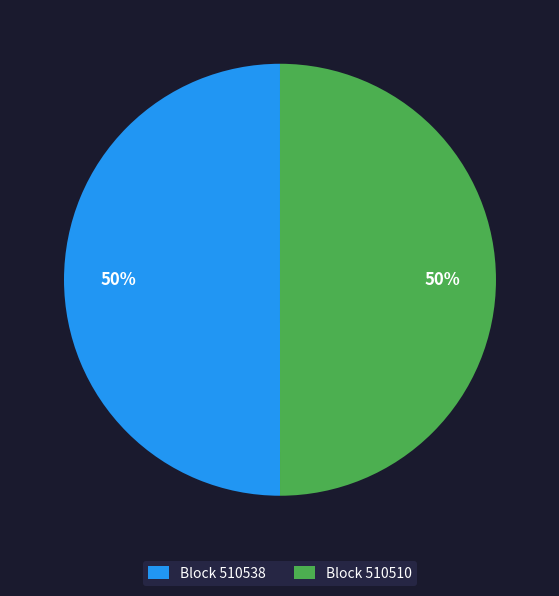

Combined, do Block 510510 and Block 510538 account for over 50%?

Yes